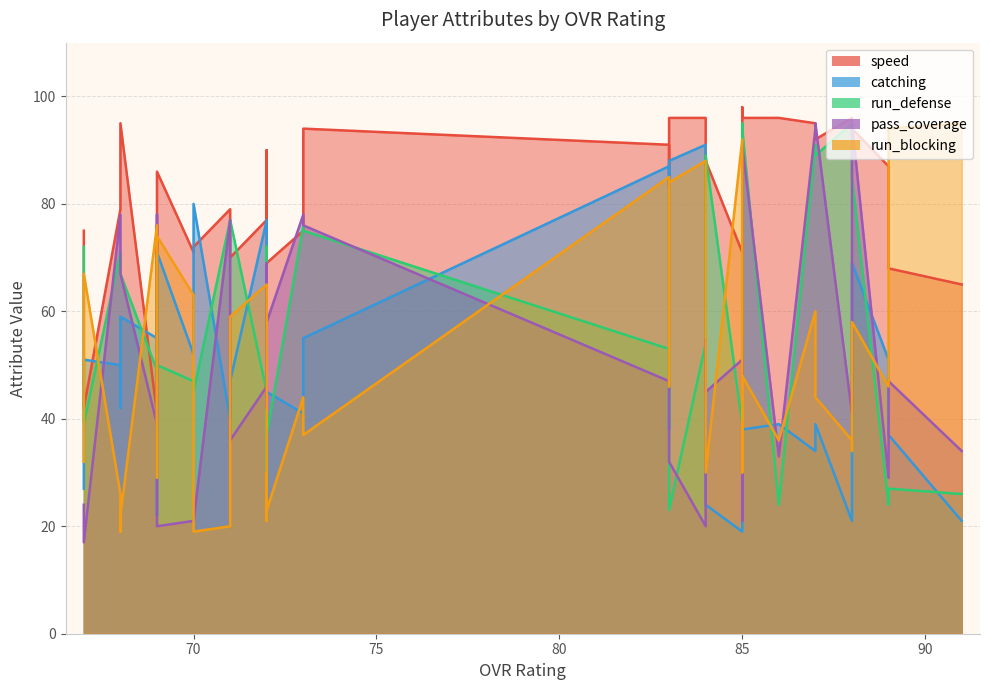

Rank the series at 88 from lowest to highest value.

run_blocking, catching, speed, run_defense, pass_coverage